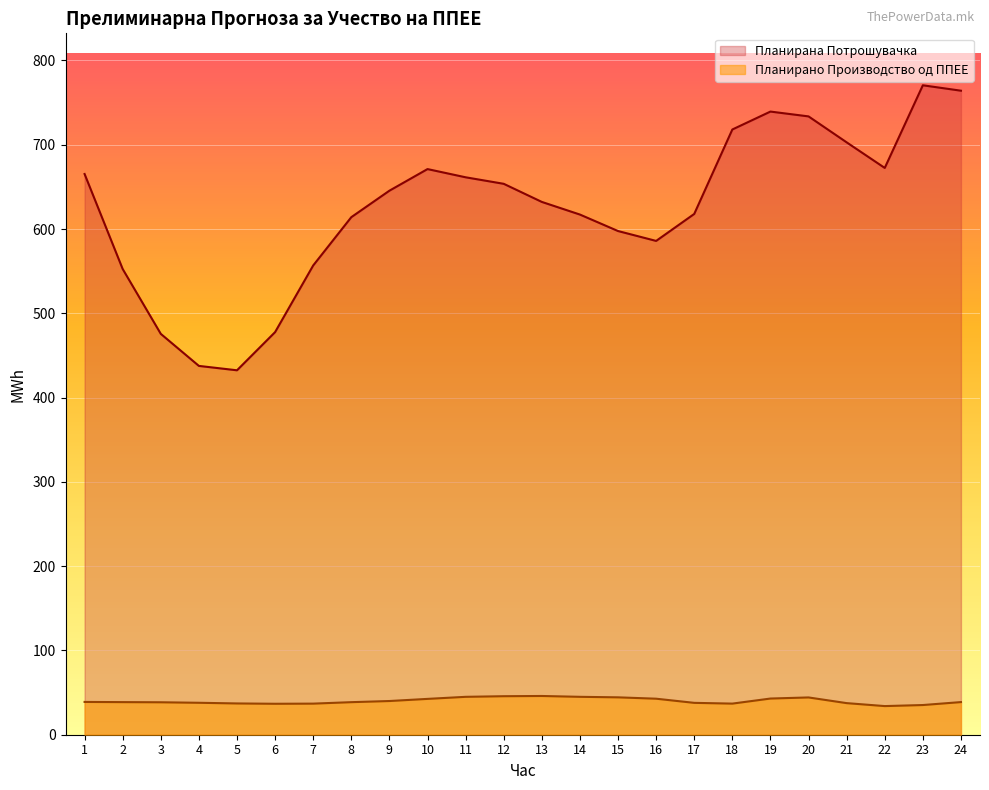

Which category has the lowest value in the Планирана Потрошувачка series?

5